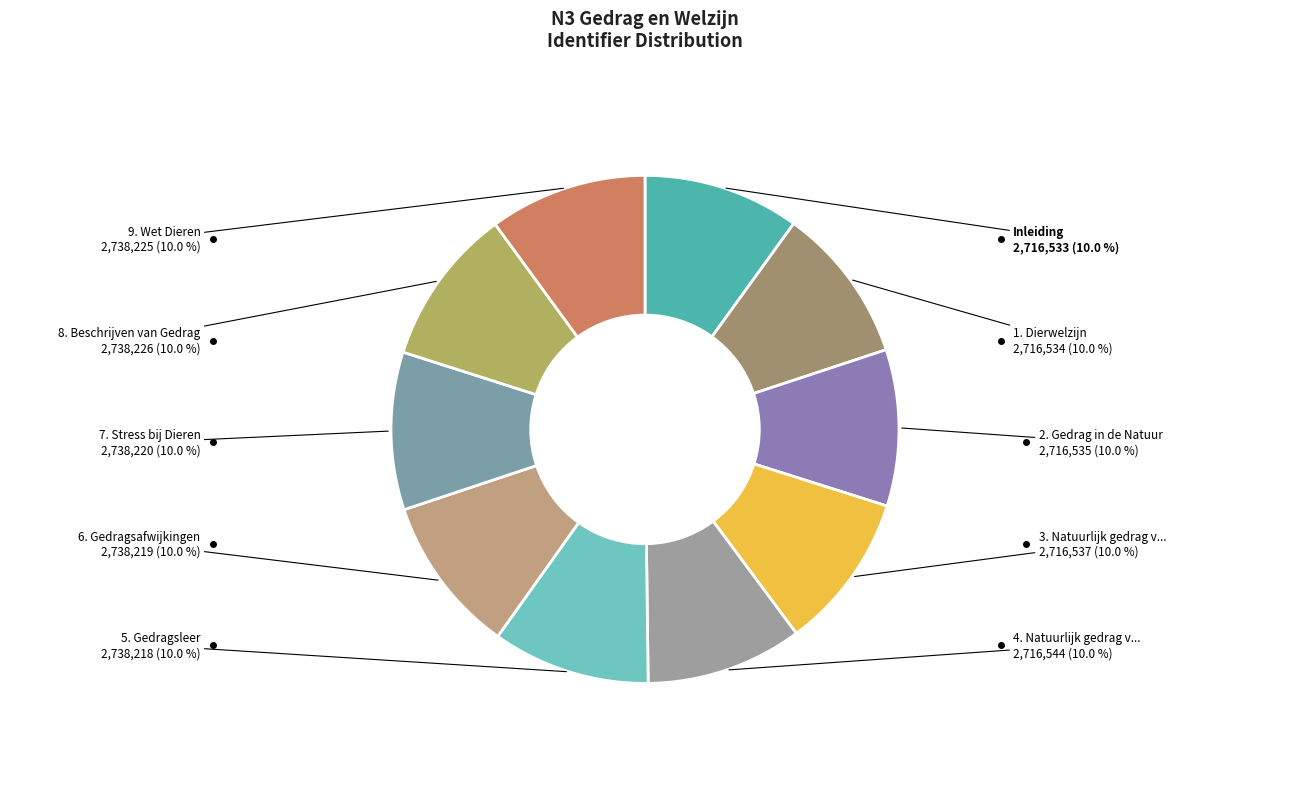

Does any single category account for the majority?

No